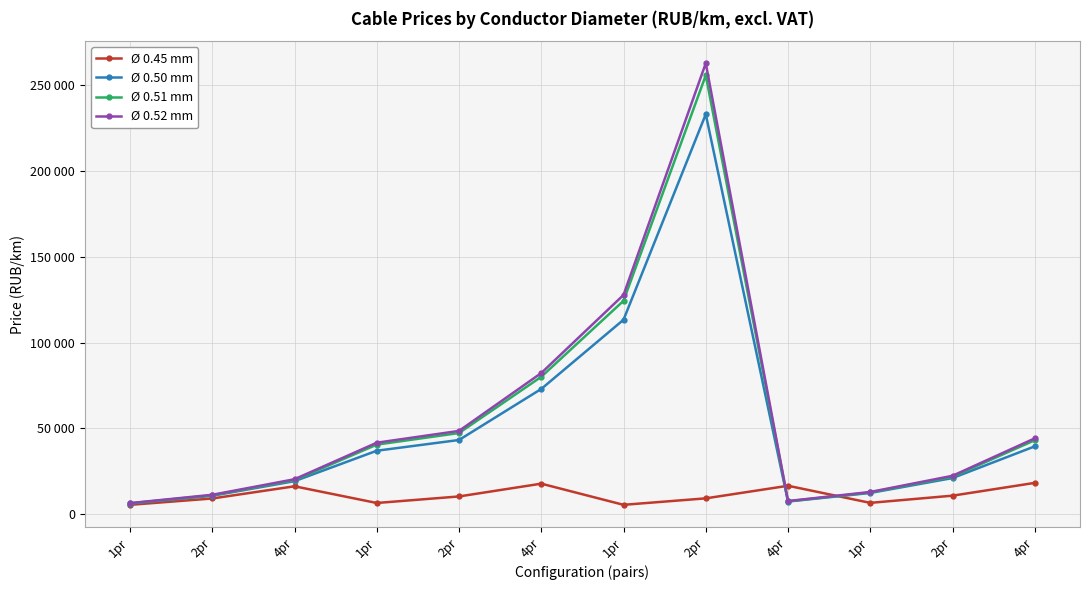

What is the lowest value of the Ø 0.50 mm series?

6217